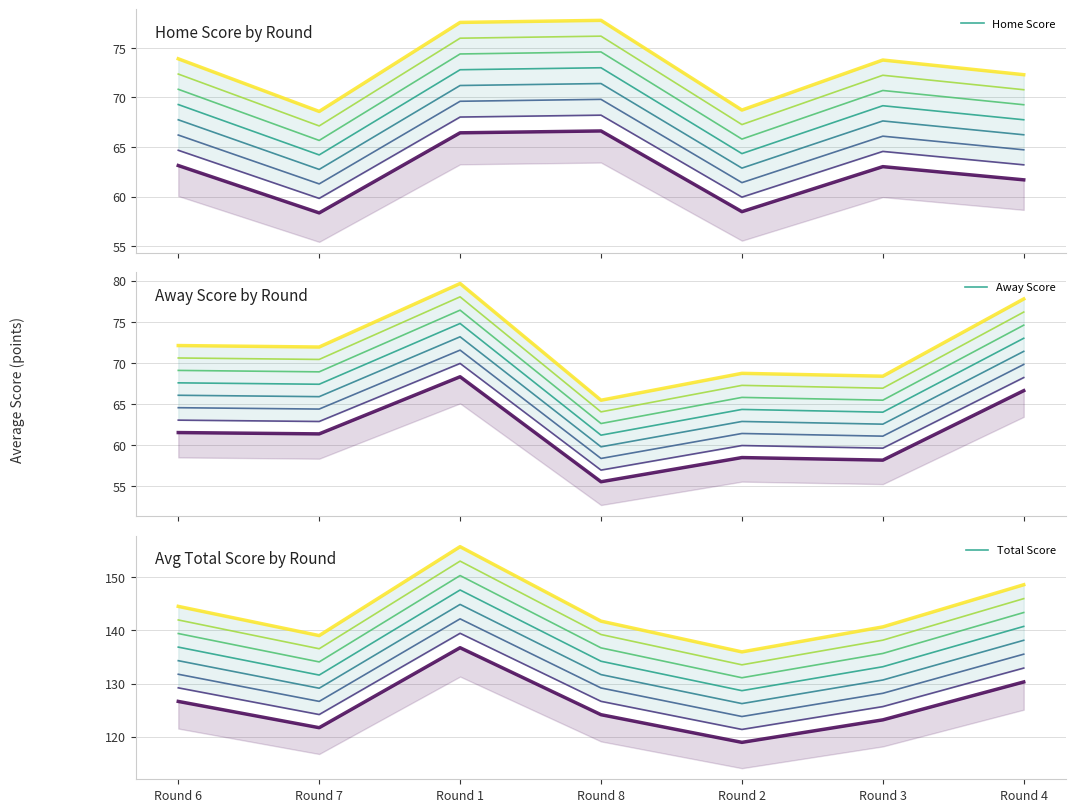

What is the difference between the second highest and second lowest values in the Home Score series?

8.5